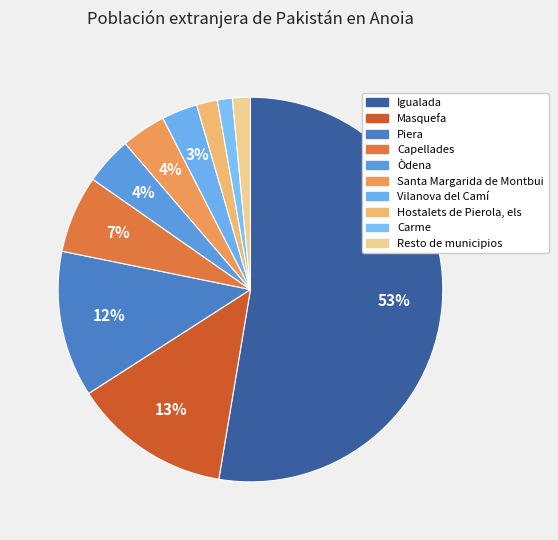

True or false: Piera accounts for 18% of the total.

False